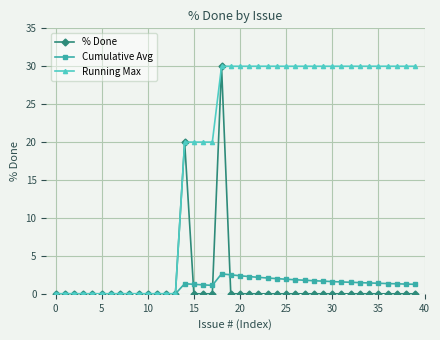

Which series has the largest total across all categories?

Running Max